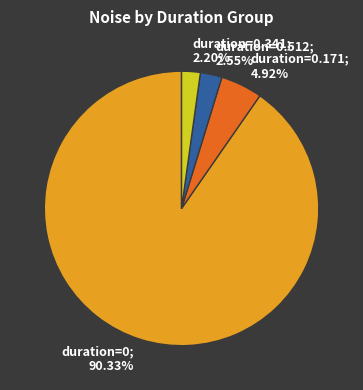

Which category has the biggest portion of the pie?

duration=0; 90.33%